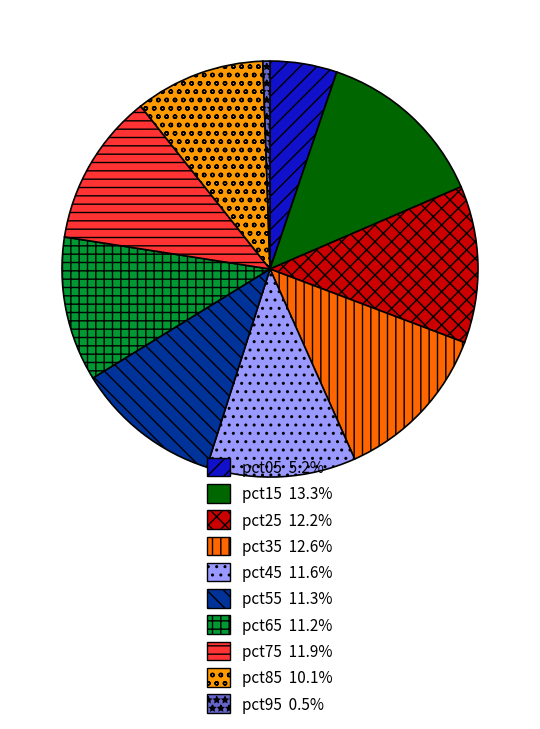

How many segments does this pie chart have?

10